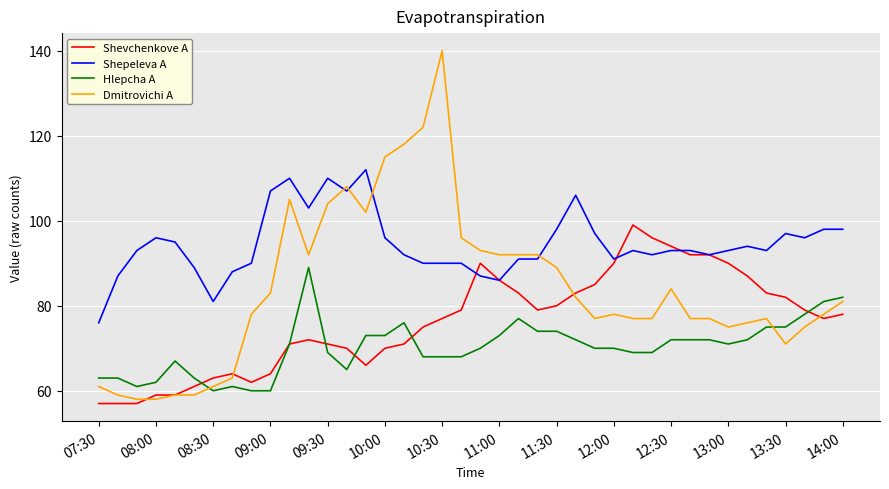

Reading right to left, list all the values displayed in this chart.

Shevchenkove A: 78	77	79	82	83	87	90	92	92	94	96	99	90	85	83	80	79	83	86	90	79	77	75	71	70	66	70	71	72	71	64	62	64	63	61	59	59	57	57	57
Shepeleva A: 98	98	96	97	93	94	93	92	93	93	92	93	91	97	106	98	91	91	86	87	90	90	90	92	96	112	107	110	103	110	107	90	88	81	89	95	96	93	87	76
Hlepcha A: 82	81	78	75	75	72	71	72	72	72	69	69	70	70	72	74	74	77	73	70	68	68	68	76	73	73	65	69	89	71	60	60	61	60	63	67	62	61	63	63
Dmitrovichi A: 81	78	75	71	77	76	75	77	77	84	77	77	78	77	82	89	92	92	92	93	96	140	122	118	115	102	108	104	92	105	83	78	63	61	59	59	58	58	59	61